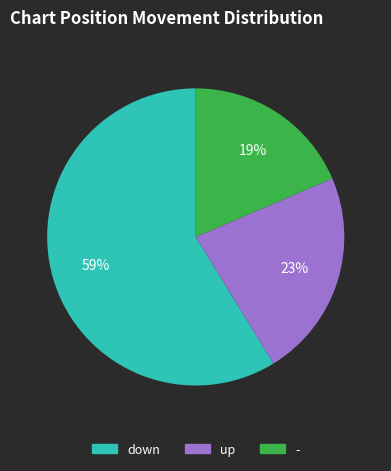

What percentage is the - slice, to the nearest percent?

19%